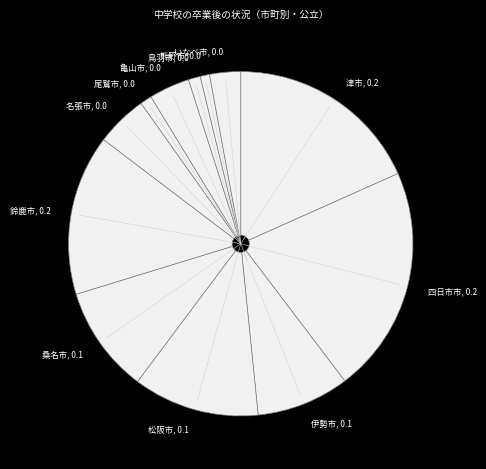

Count the number of slices in the pie.

12